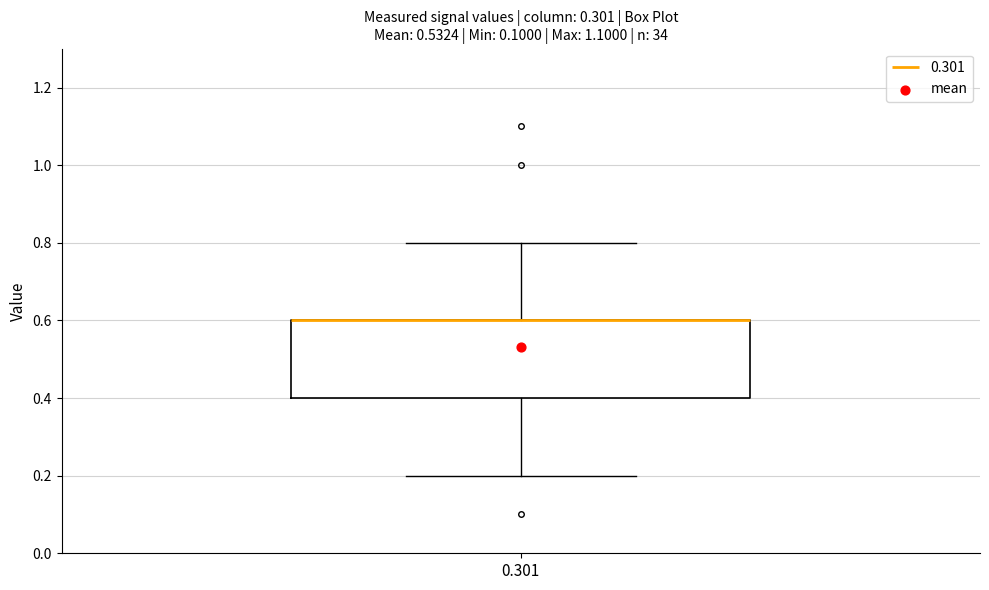

Where is the upper edge of the box at x = 0.301 on the y-axis? The values are not printed on the chart, so give them approximately, as read against the axis.

0.6